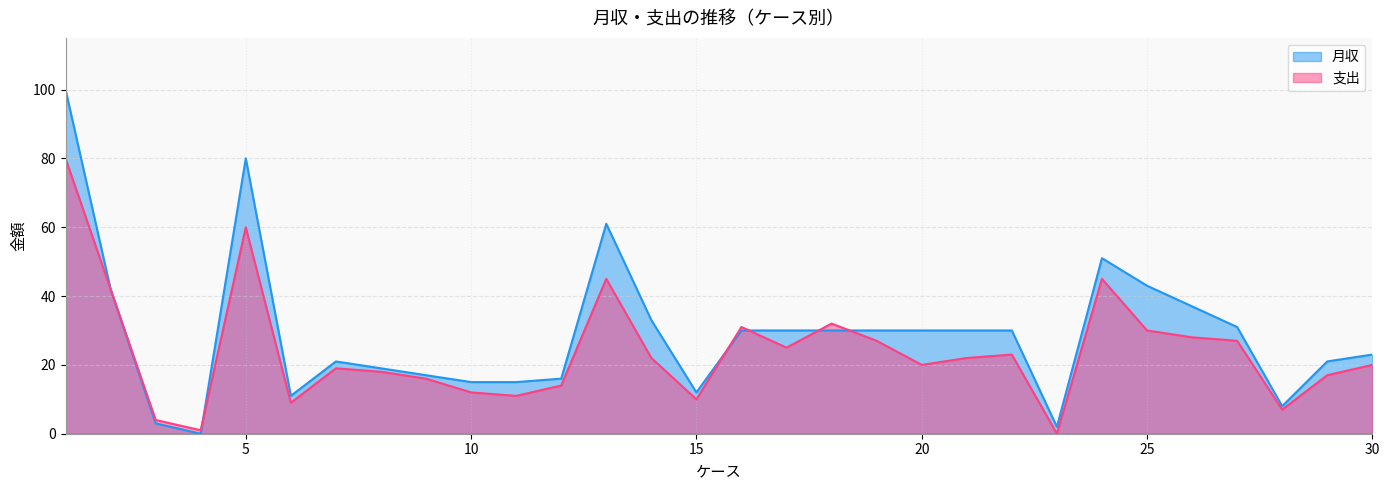

What are all the series names shown in the legend?

月収, 支出